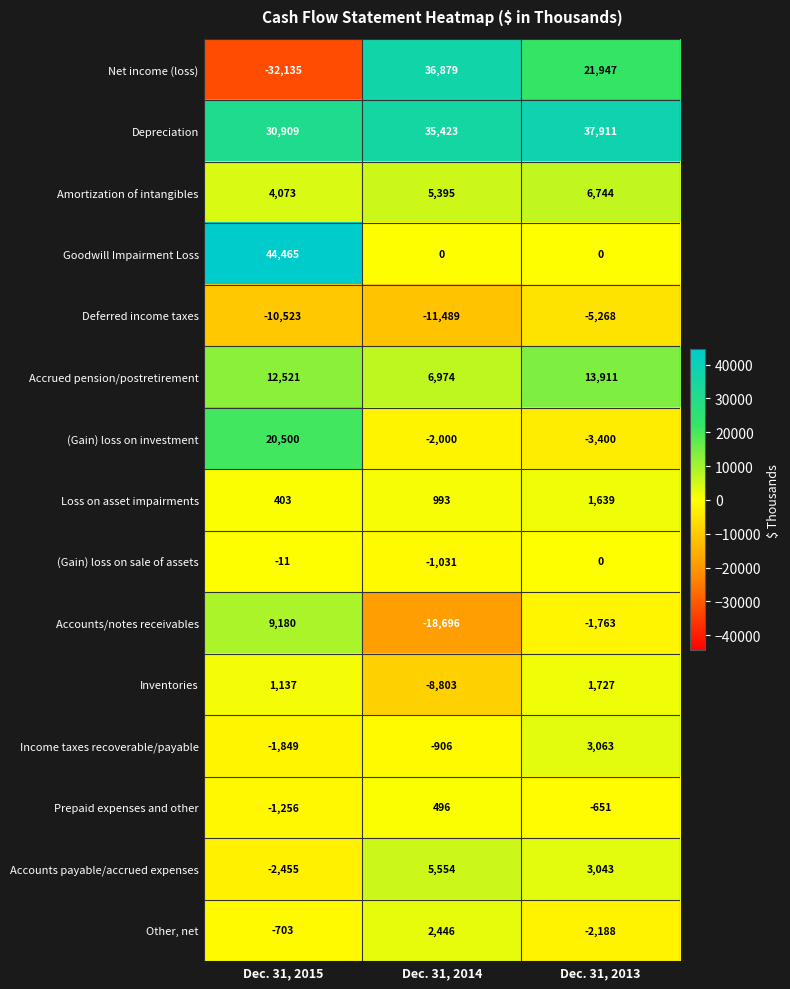

How many data points does each series have?

3